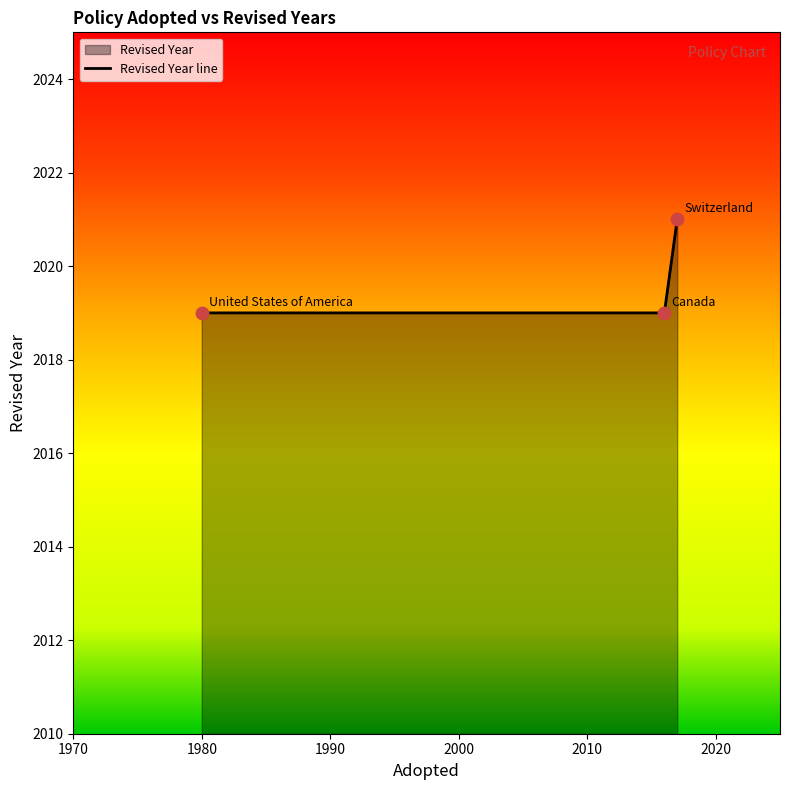

Between Canada and Switzerland, which is larger?

Switzerland